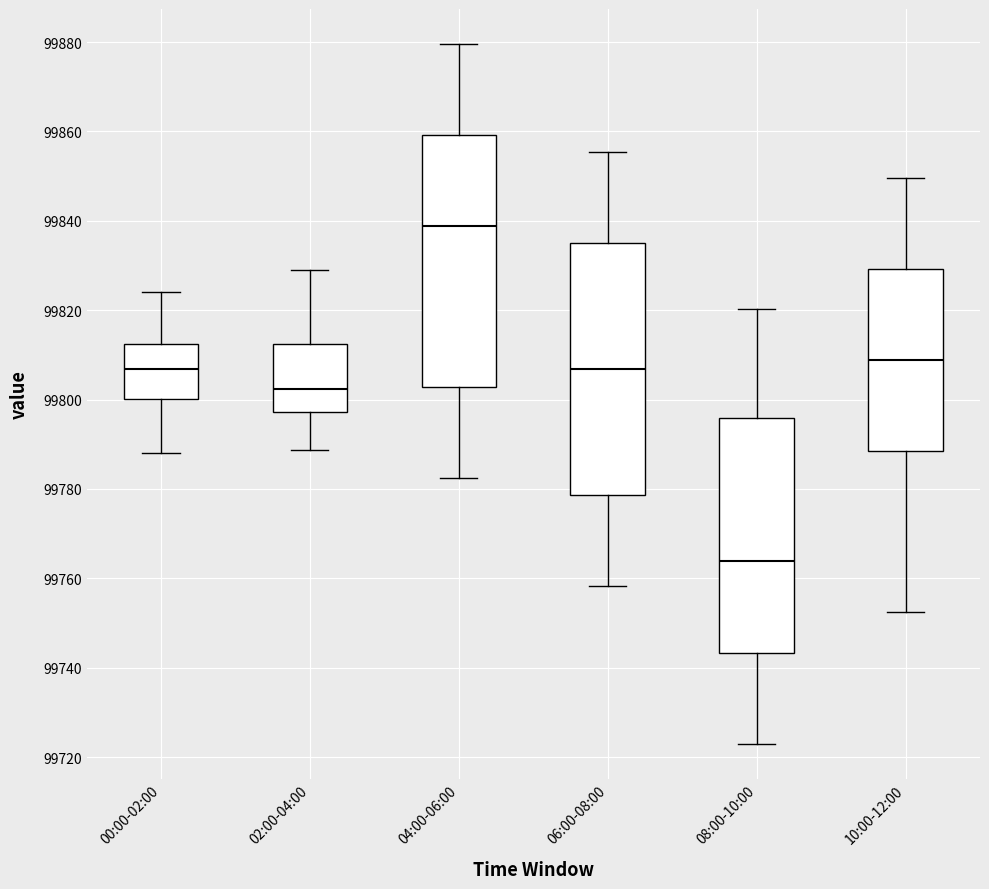

Reading left to right, read every box against the y-axis: the position of its median line, the range the box covers, and the ends of its whiskers. The values are not printed on the chart, so give them approximately, as read against the axis.

00:00-02:00: median 99806, box 99800 to 99812, whiskers 99788 to 99824
02:00-04:00: median 99802, box 99798 to 99812, whiskers 99788 to 99828
04:00-06:00: median 99838, box 99802 to 99860, whiskers 99782 to 99880
06:00-08:00: median 99806, box 99778 to 99836, whiskers 99758 to 99856
08:00-10:00: median 99764, box 99744 to 99796, whiskers 99724 to 99820
10:00-12:00: median 99808, box 99788 to 99830, whiskers 99752 to 99850